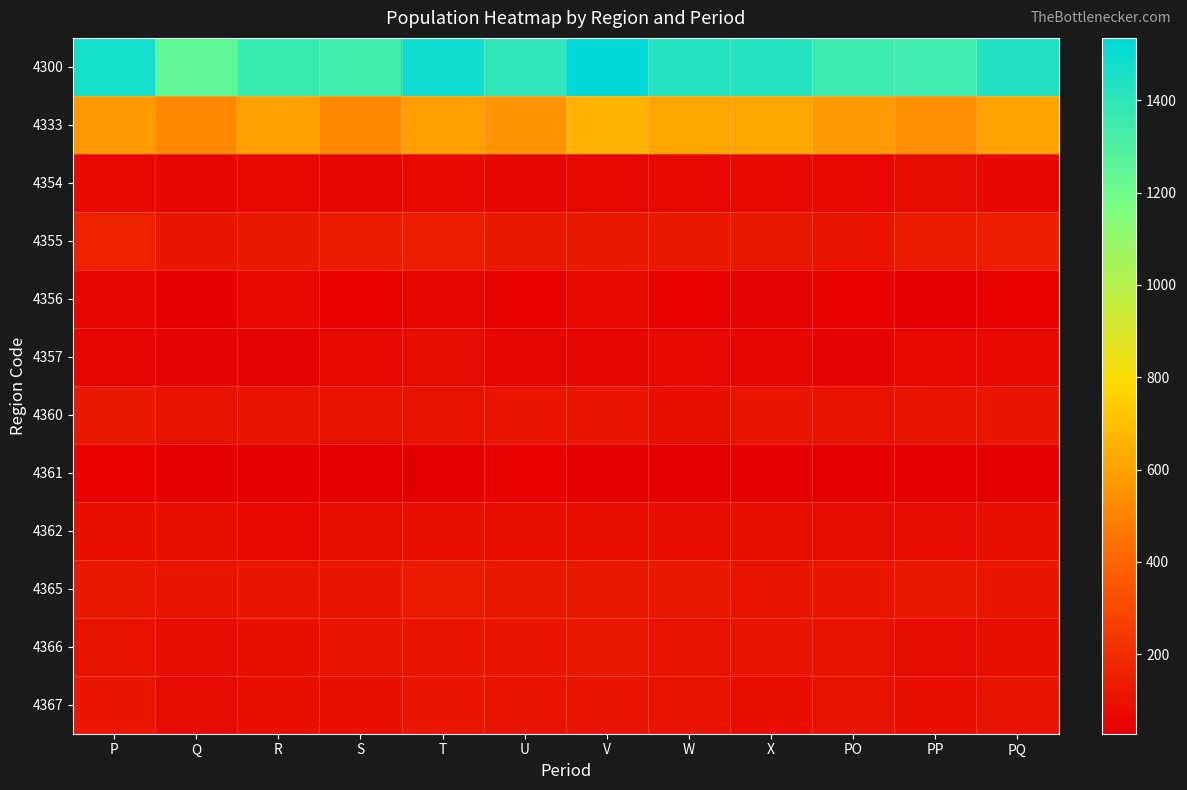

What is the difference between the highest and lowest values at PO?

1325